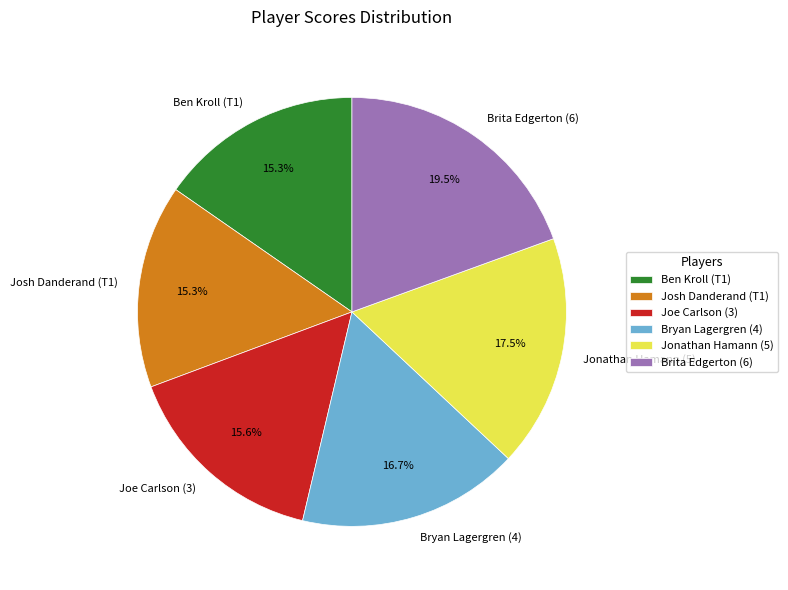

Is the sum of Joe Carlson (3) and Josh Danderand (T1) greater than half?

No